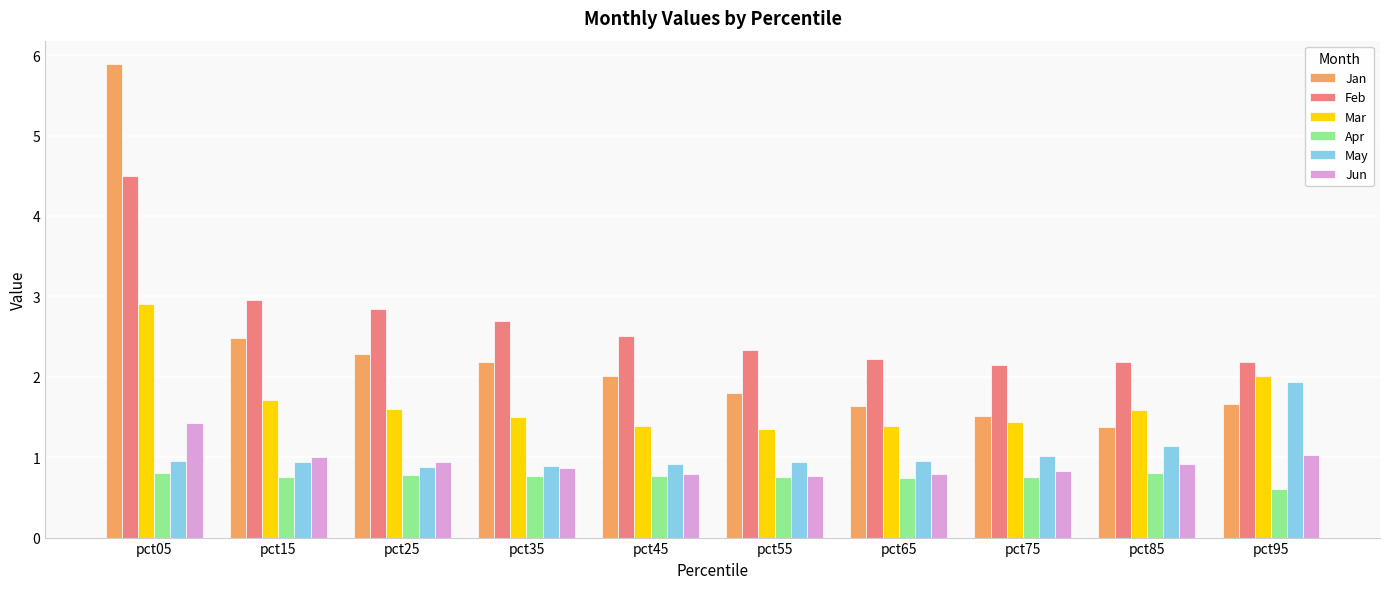

Which category has the lowest value in the Jan series?

pct85